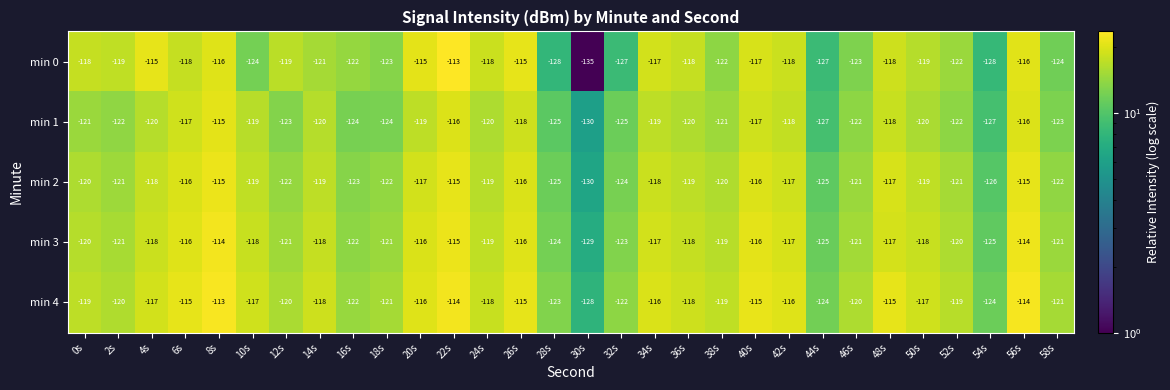

Which series has the largest total across all categories?

min 4